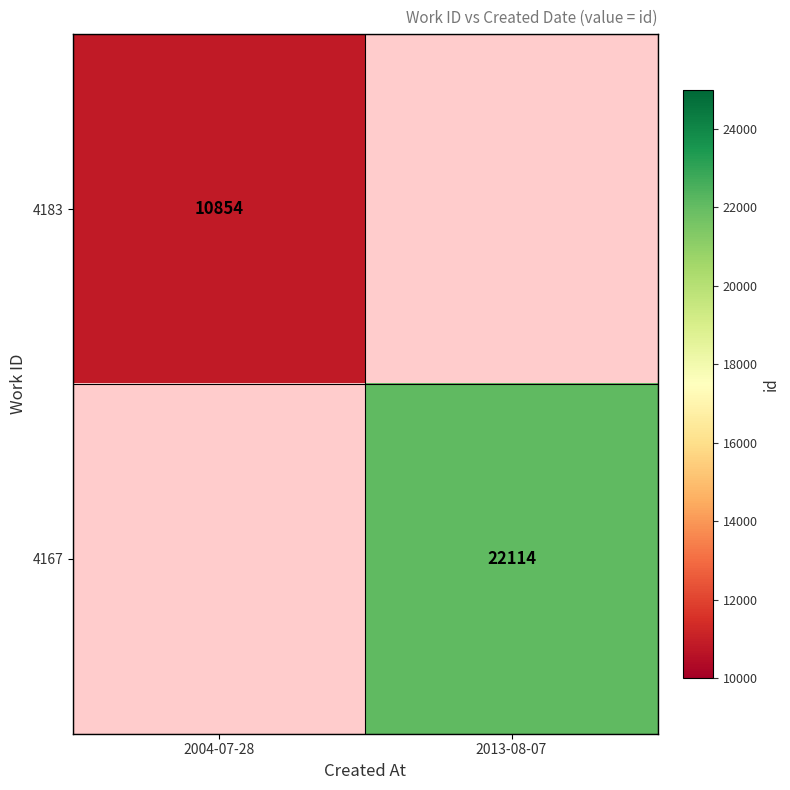

The value of 4167 at 2013-08-07 is 32864. True or false?

False